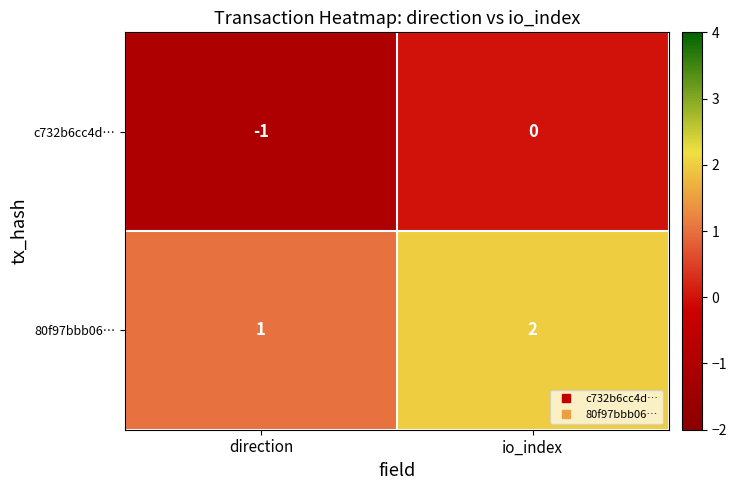

What is the sum of the 80f97bbb06… values at io_index and direction?

3